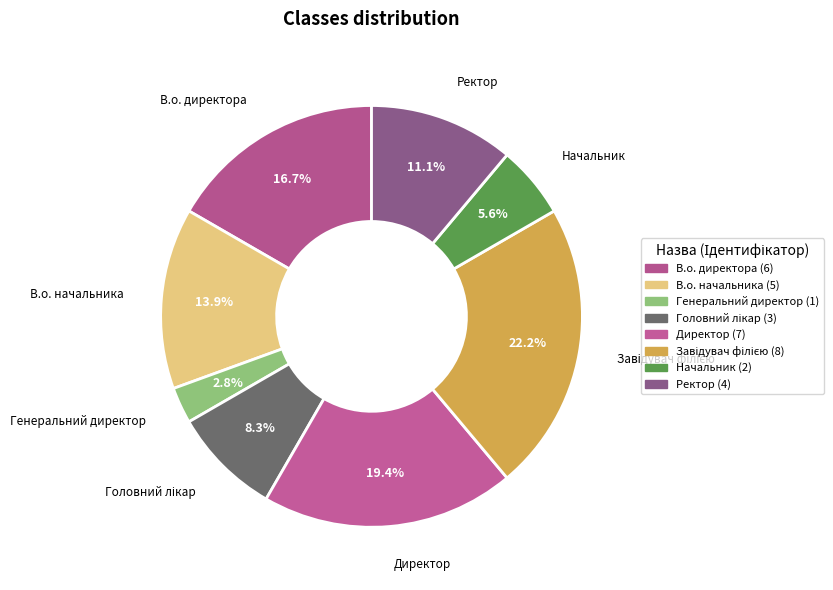

What is the largest slice in the pie chart?

Завідувач філією